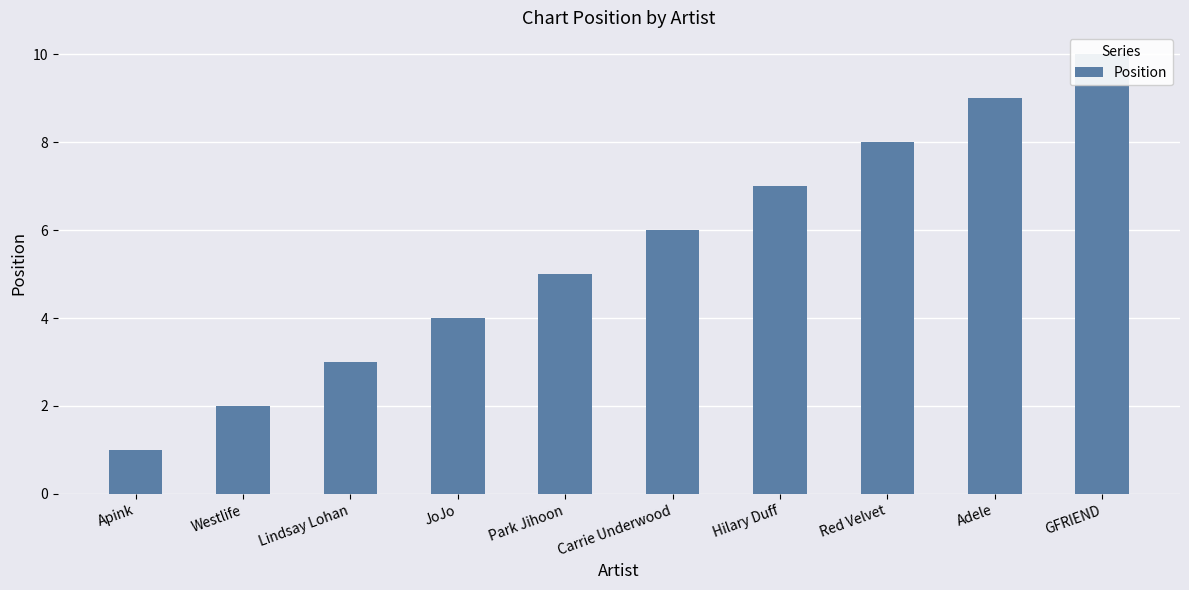

Is it true that the value at Apink is 1?

True